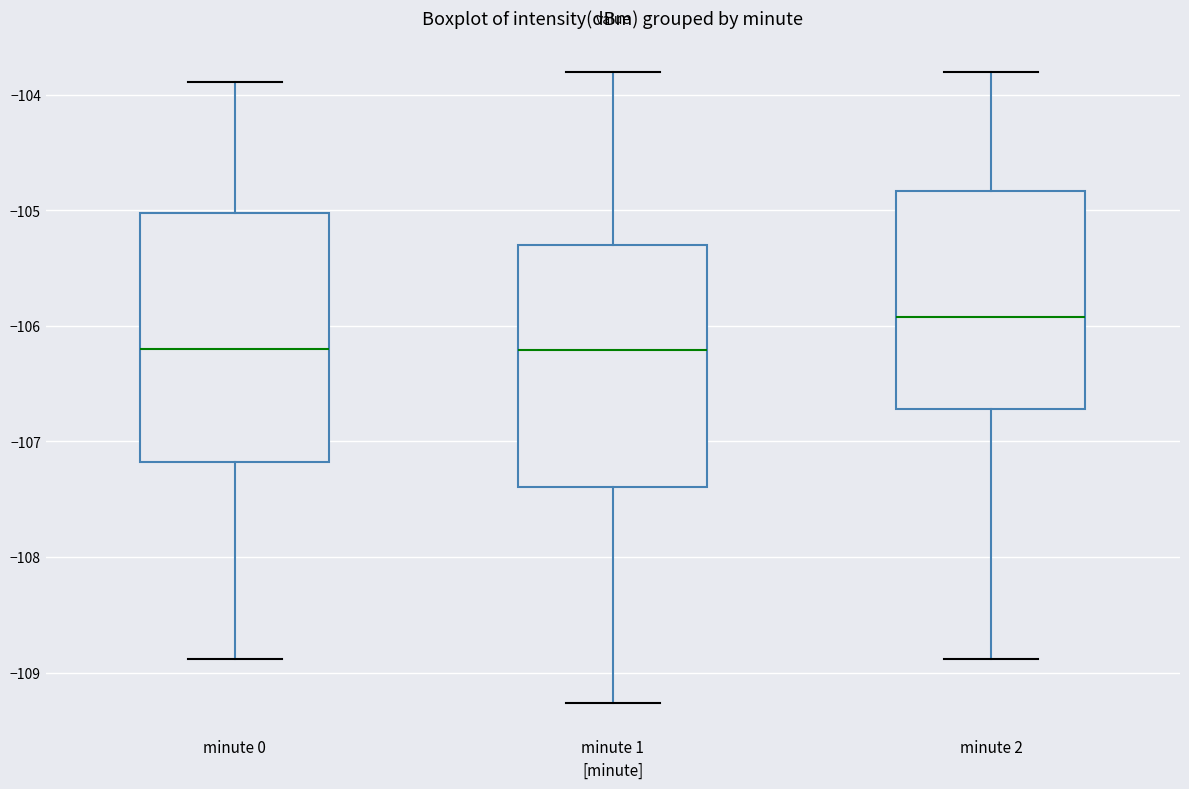

Reading left to right, read every box against the y-axis: the position of its median line, the range the box covers, and the ends of its whiskers. The values are not printed on the chart, so give them approximately, as read against the axis.

minute 0: median -106.2, box -107.2 to -105.0, whiskers -108.9 to -103.9
minute 1: median -106.2, box -107.4 to -105.3, whiskers -109.3 to -103.8
minute 2: median -105.9, box -106.7 to -104.8, whiskers -108.9 to -103.8